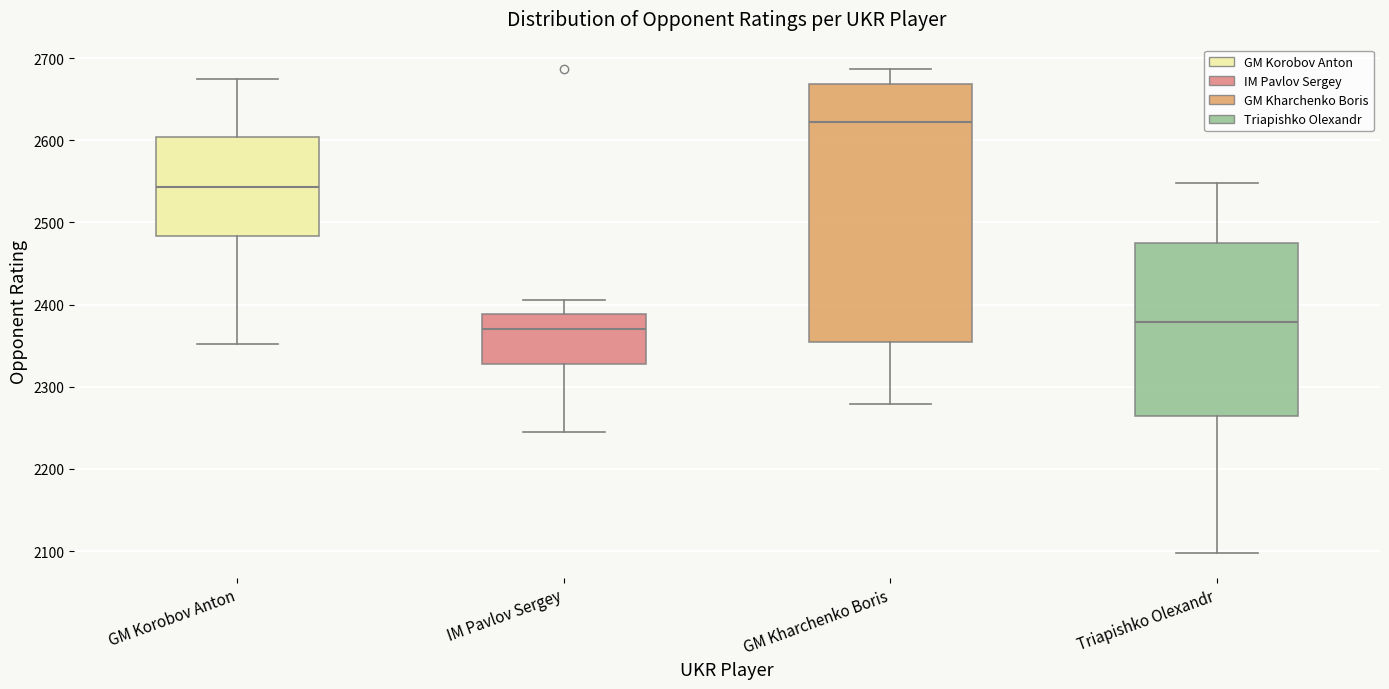

Reading left to right, transcribe this box plot: for each box, give where its median line is, the range the box spans, and where its two whiskers end, as read against the y-axis. The values are not printed on the chart, so give them approximately, as read against the axis.

GM Korobov Anton: median 2540, box 2480 to 2600, whiskers 2350 to 2680
IM Pavlov Sergey: median 2370, box 2330 to 2390, whiskers 2250 to 2410
GM Kharchenko Boris: median 2620, box 2350 to 2670, whiskers 2280 to 2690
Triapishko Olexandr: median 2380, box 2260 to 2480, whiskers 2100 to 2550